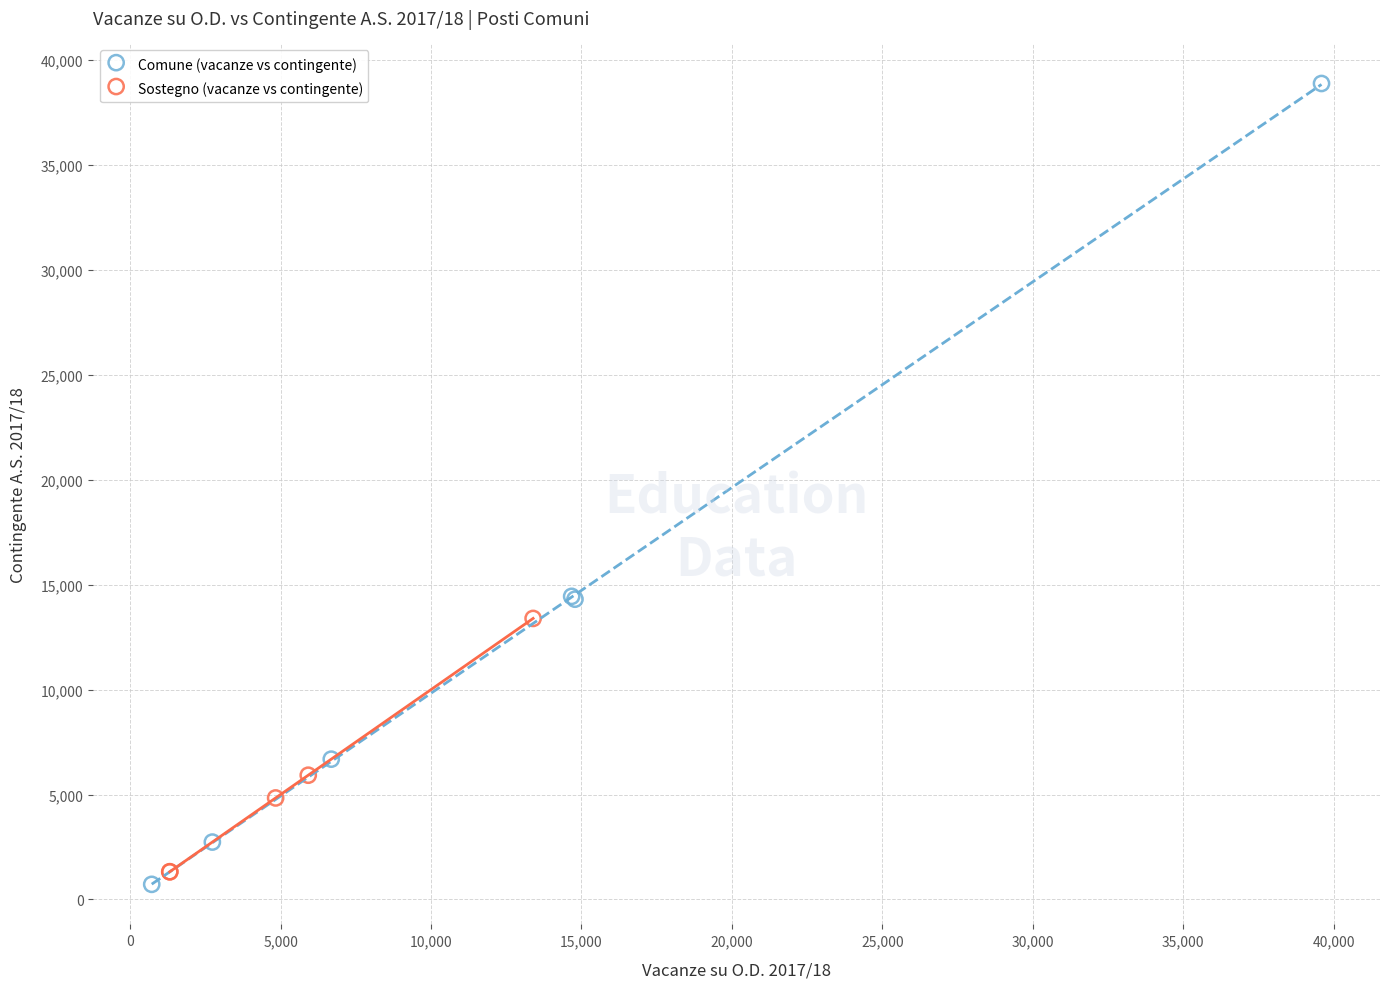

Which series has the largest Y range (max minus min)?

Comune (vacanze vs contingente)